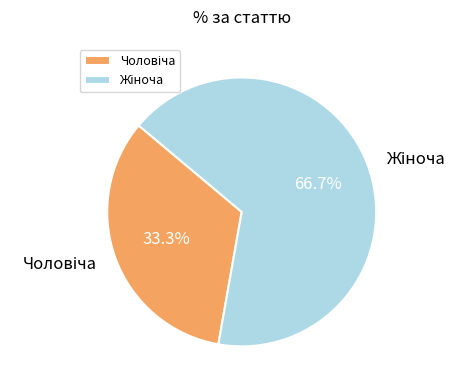

Count the number of slices in the pie.

2